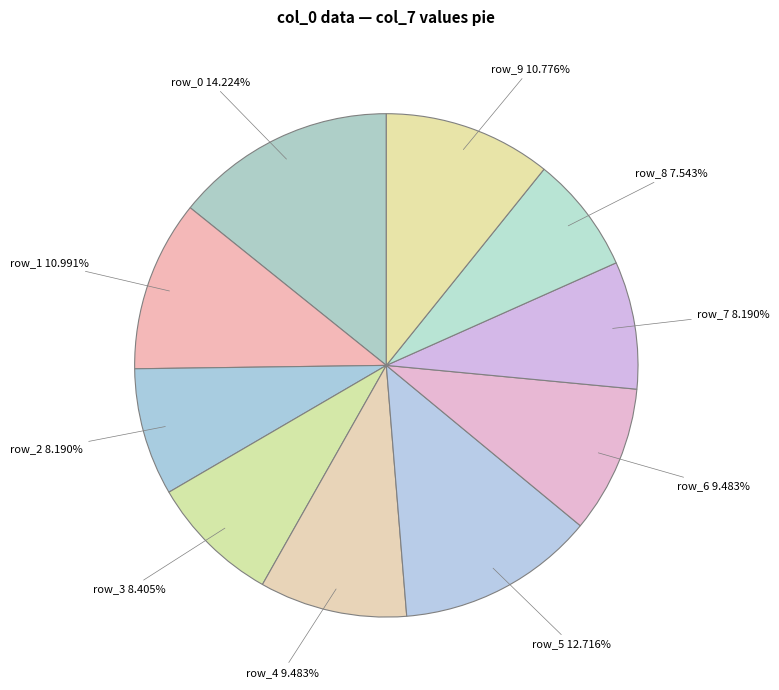

Which slice is the smallest?

row_8 7.543%